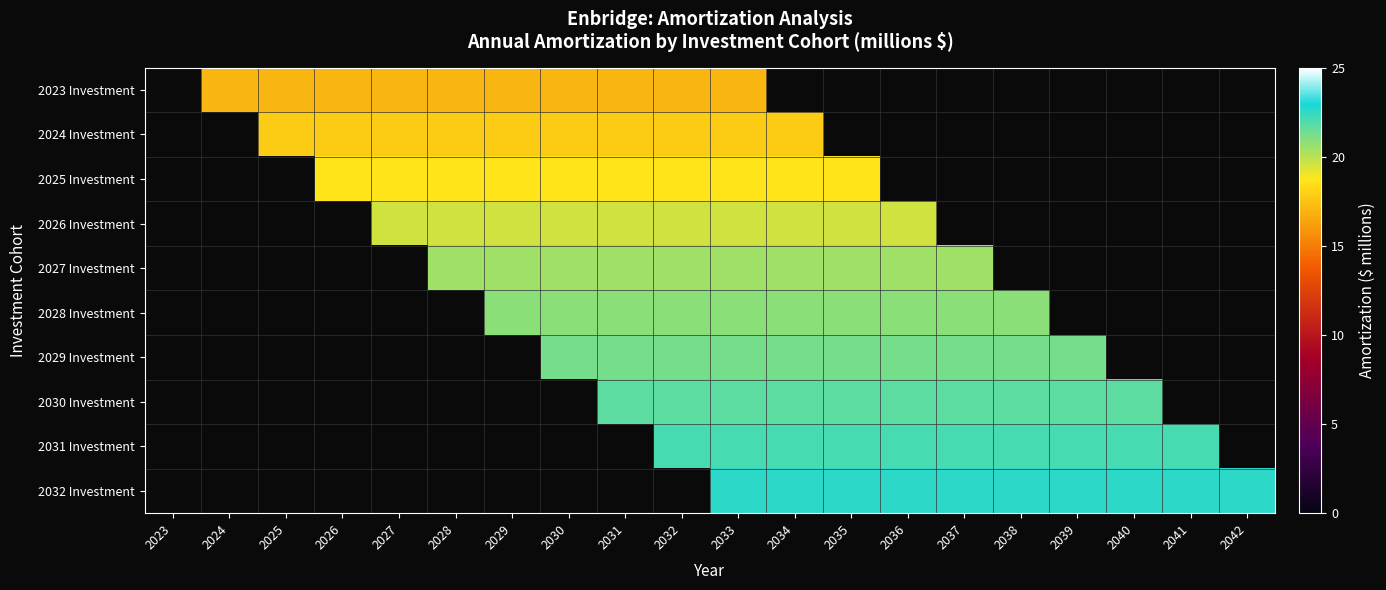

How many values in the 2032 Investment series exceed 22?

10